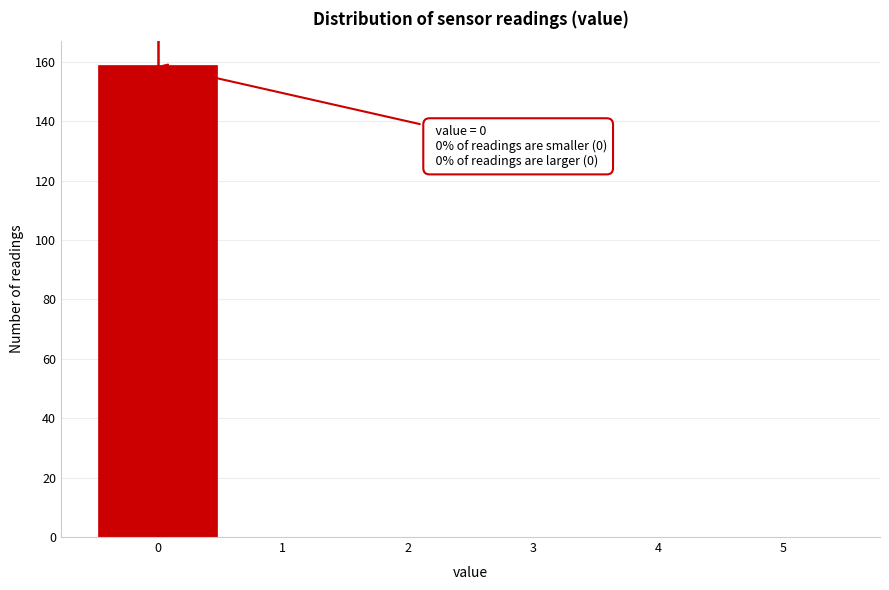

Which range on the x-axis has the tallest bar?

-0.5 to 0.5